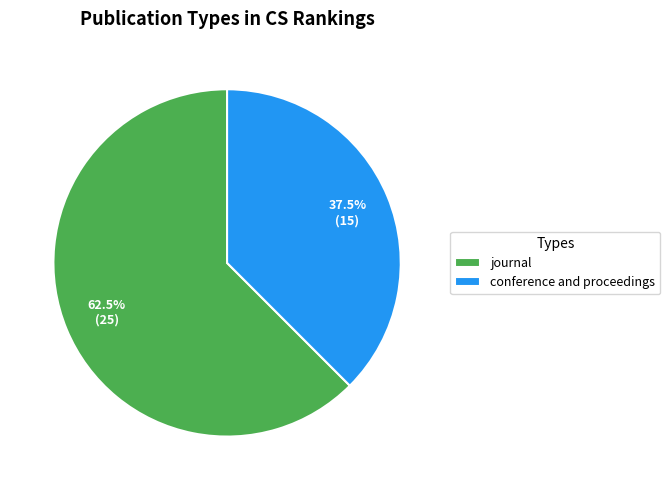

Which has a higher value, journal or conference and proceedings?

journal